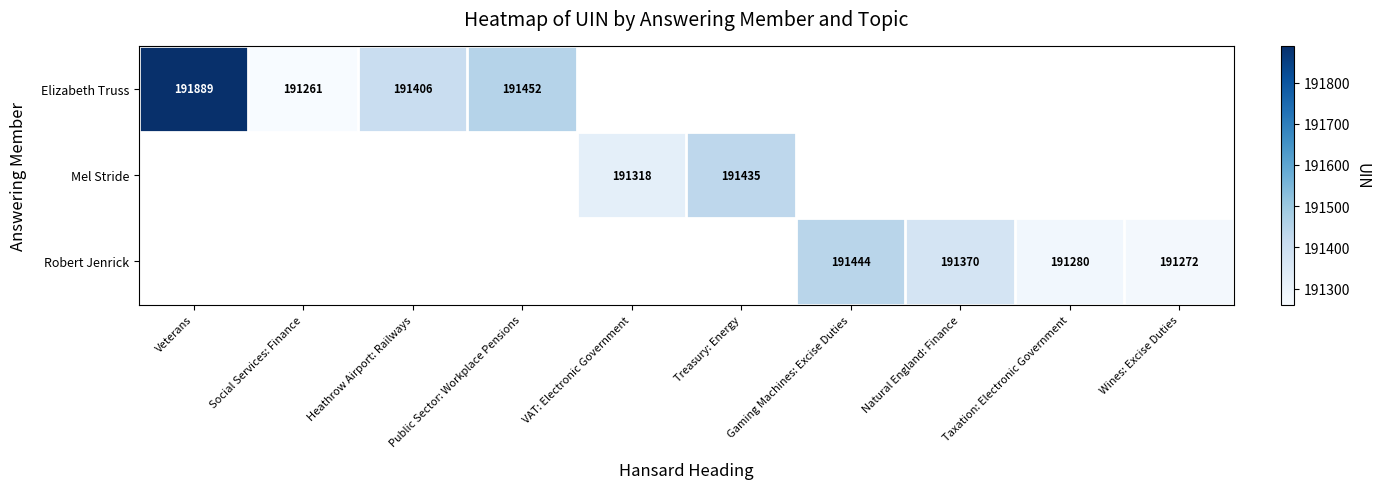

The Elizabeth Truss series shows 299470 at Social Services: Finance. True or false?

False